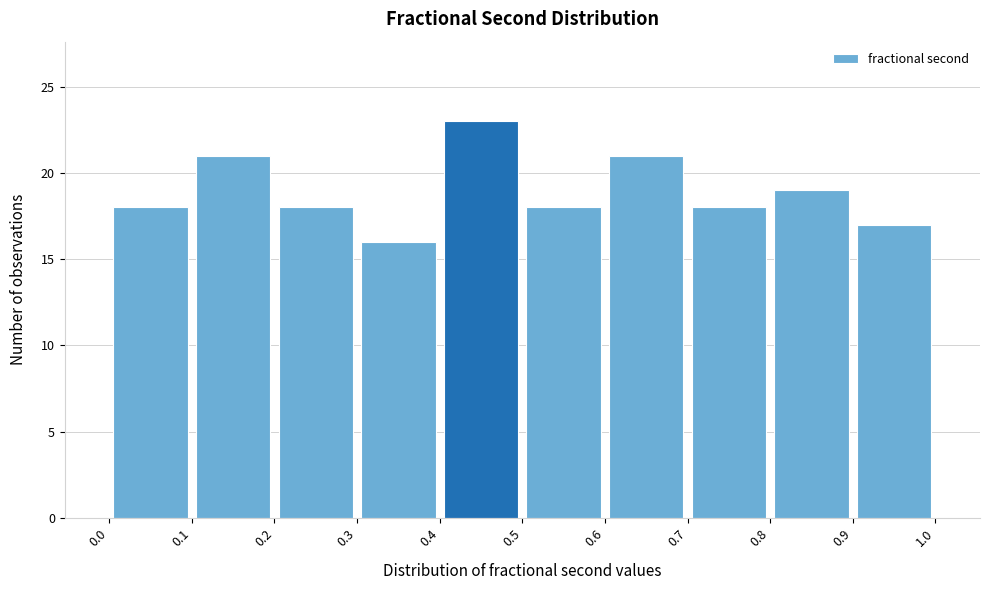

Reading left to right, list every bar in this chart as the range it spans on the x-axis followed by its height. The values are not printed on the chart, so give them approximately, as read against the axis.

0.0 to 0.1: 18
0.1 to 0.2: 21
0.2 to 0.3: 18
0.3 to 0.4: 16
0.4 to 0.5: 23
0.5 to 0.6: 18
0.6 to 0.7: 21
0.7 to 0.8: 18
0.8 to 0.9: 19
0.9 to 1.0: 17